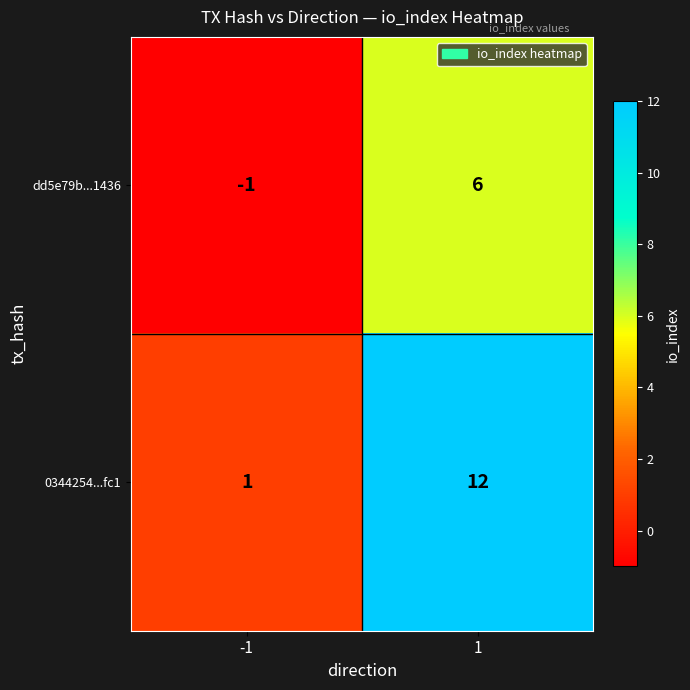

Count the number of data series in this chart.

2